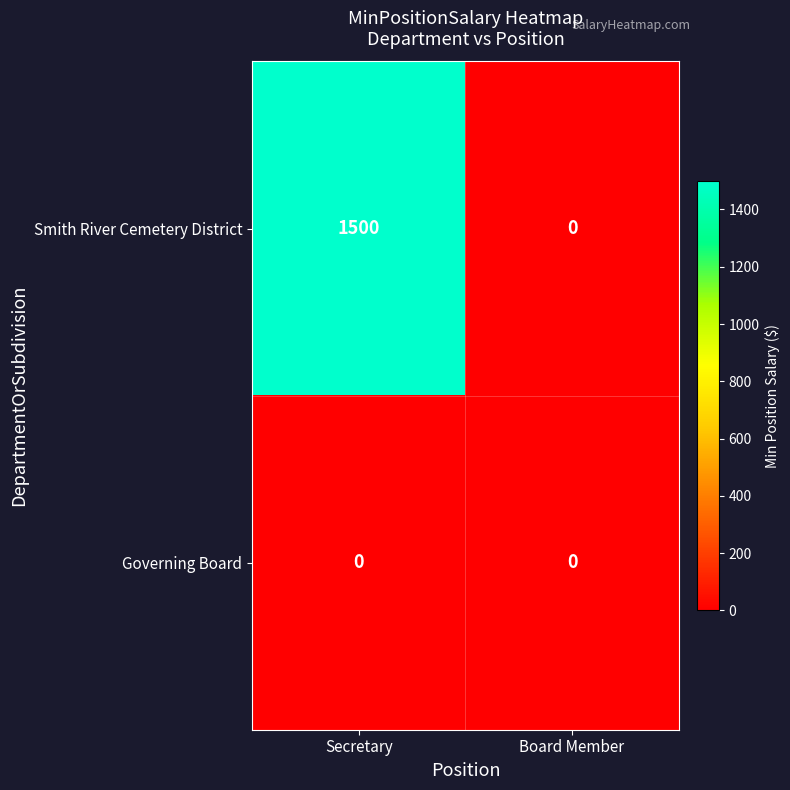

How many series are shown in this chart?

2